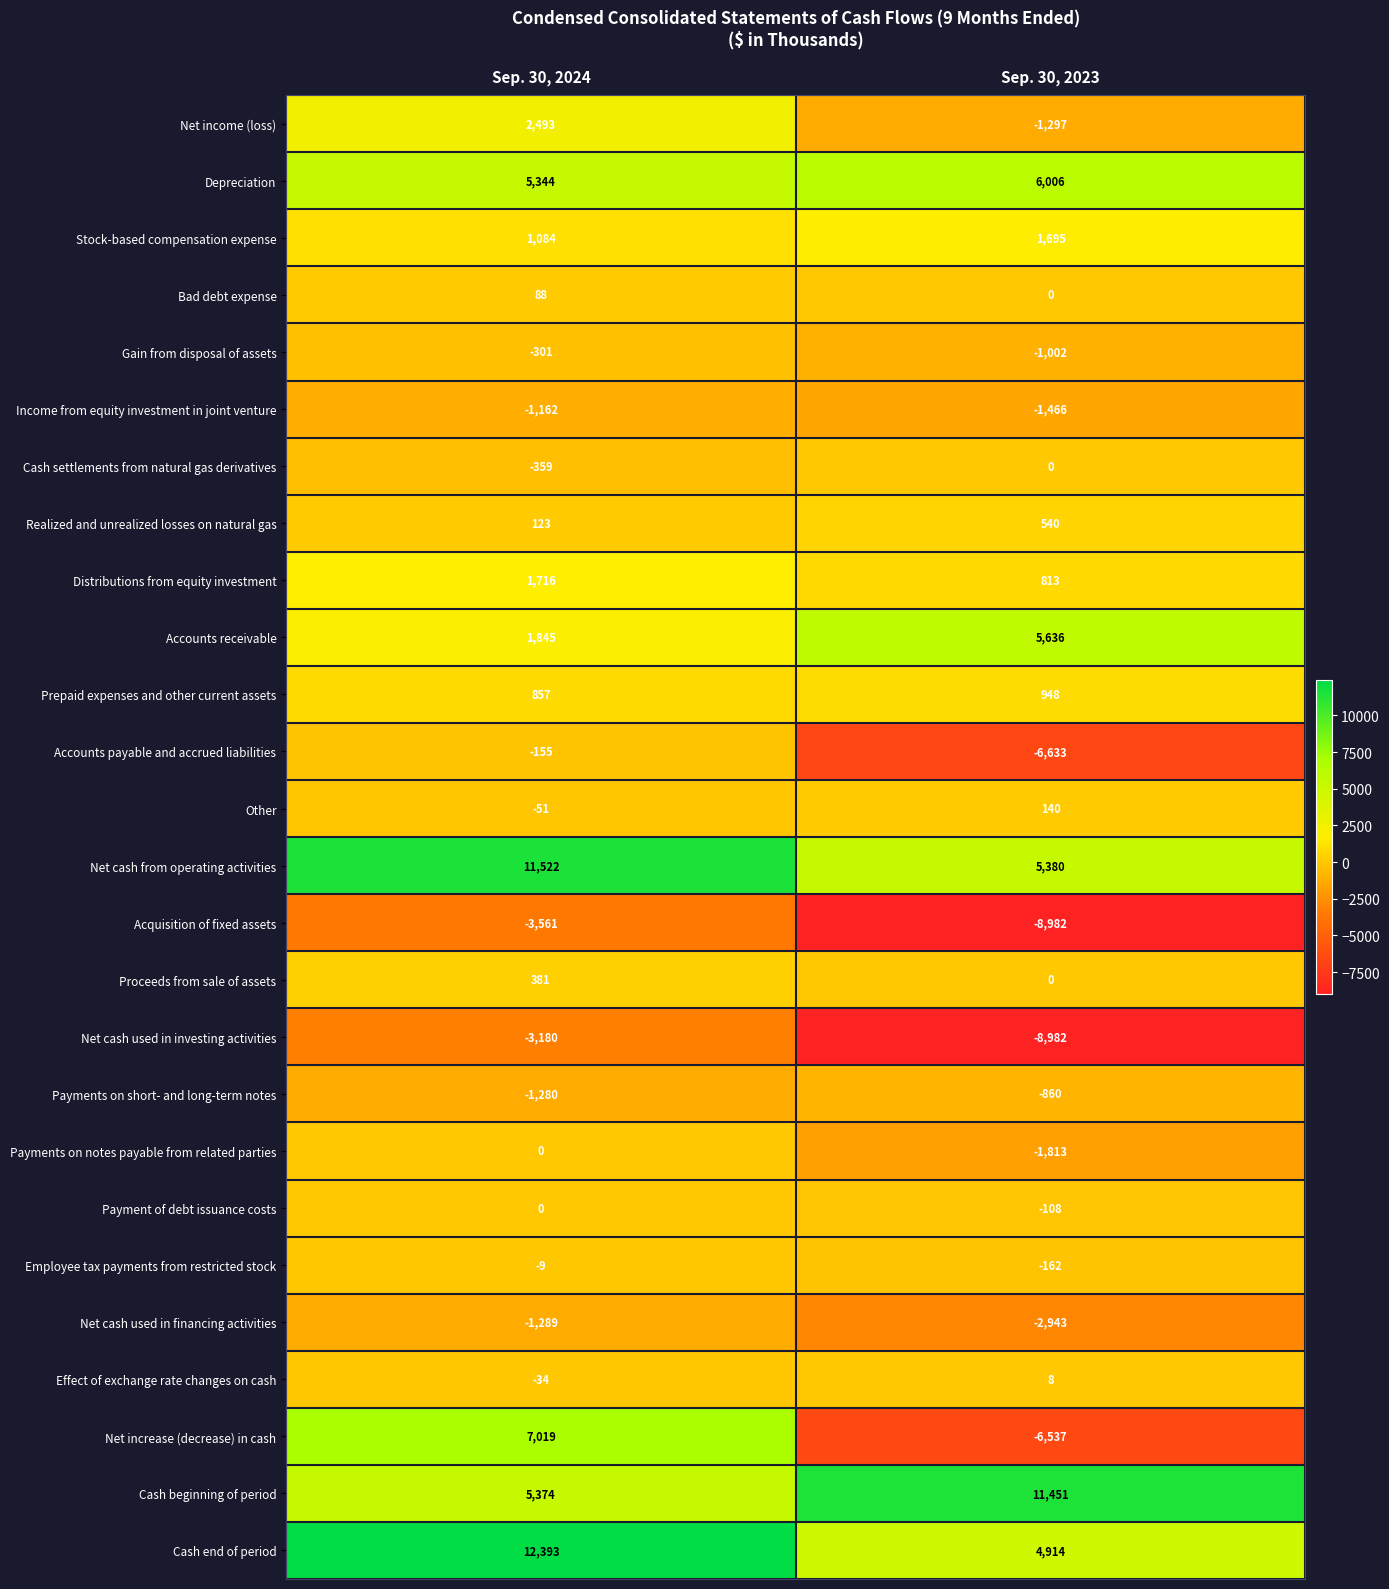

The Net cash from operating activities series shows 5380 at Sep. 30, 2023. True or false?

True